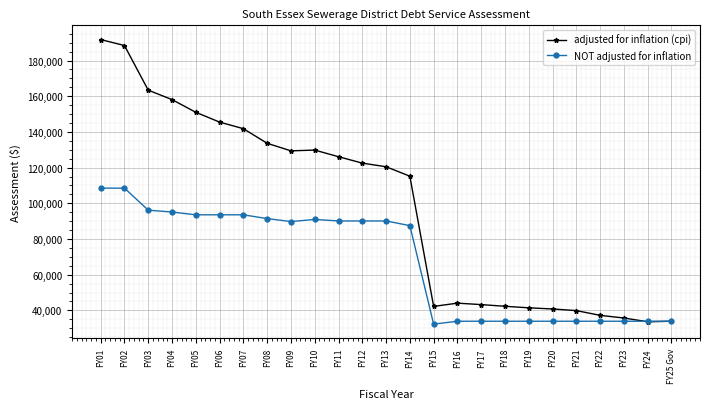

What is the sum of all adjusted for inflation (cpi) values?

2451363